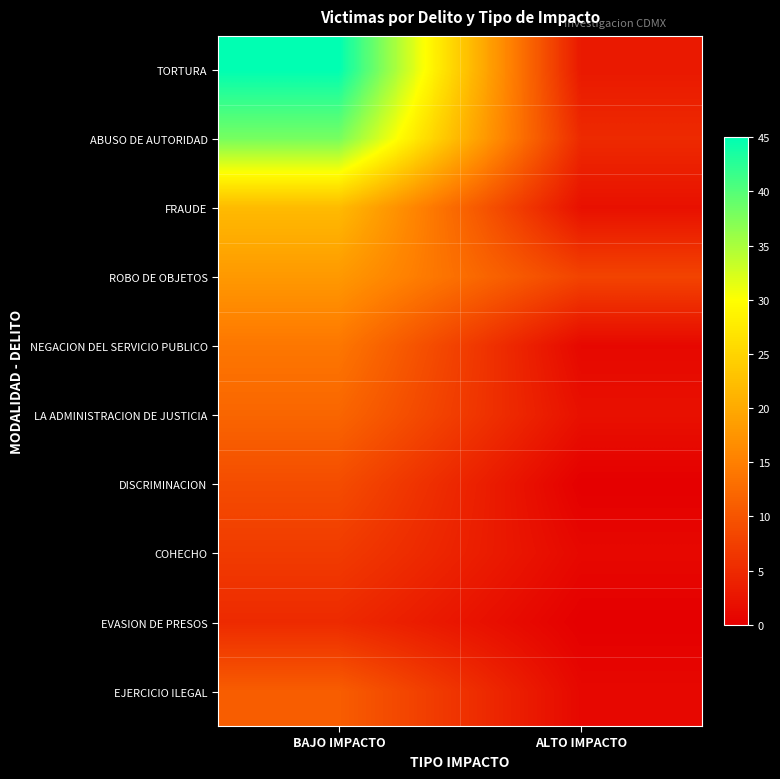

Which series changed the most between BAJO IMPACTO and ALTO IMPACTO?

TORTURA